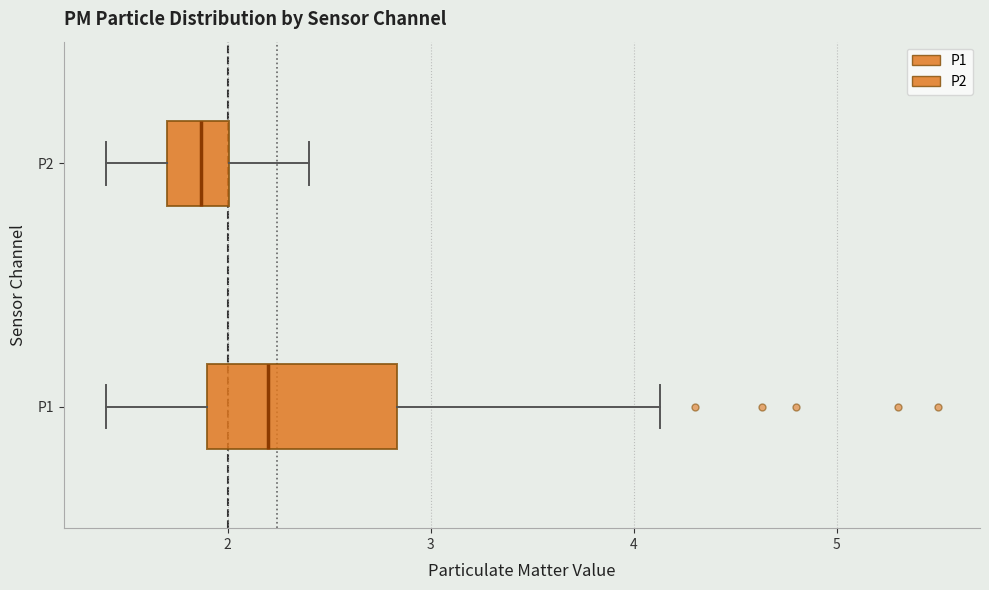

Where is the right edge of the box for P2 on the x-axis? The values are not printed on the chart, so give them approximately, as read against the axis.

2.0